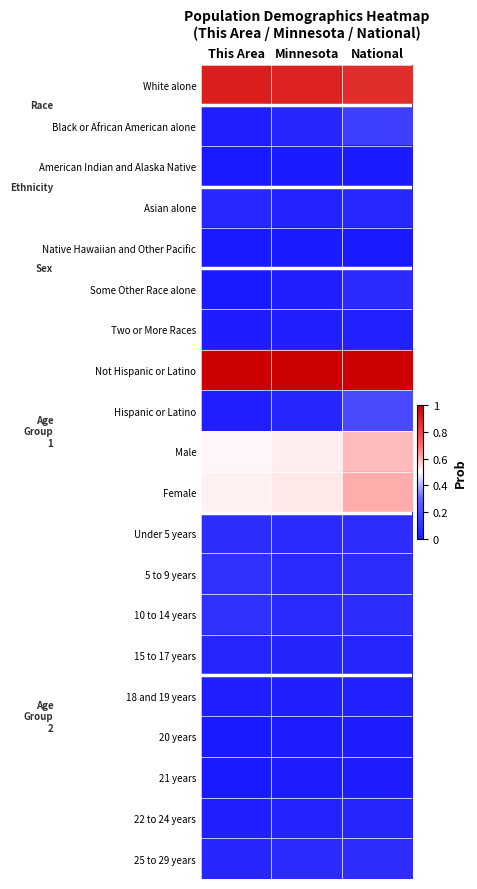

At which category does the chart reach its peak across all series?

This Area